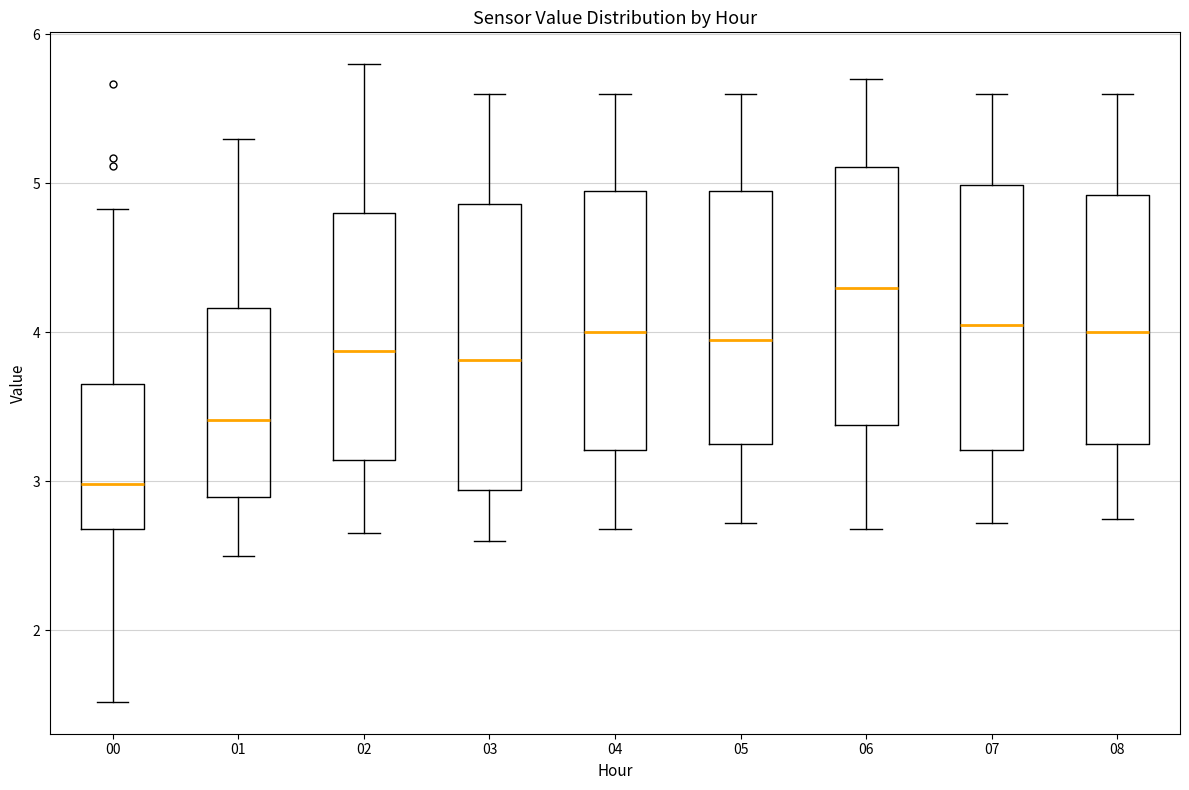

Which box's median line is the lowest?

00